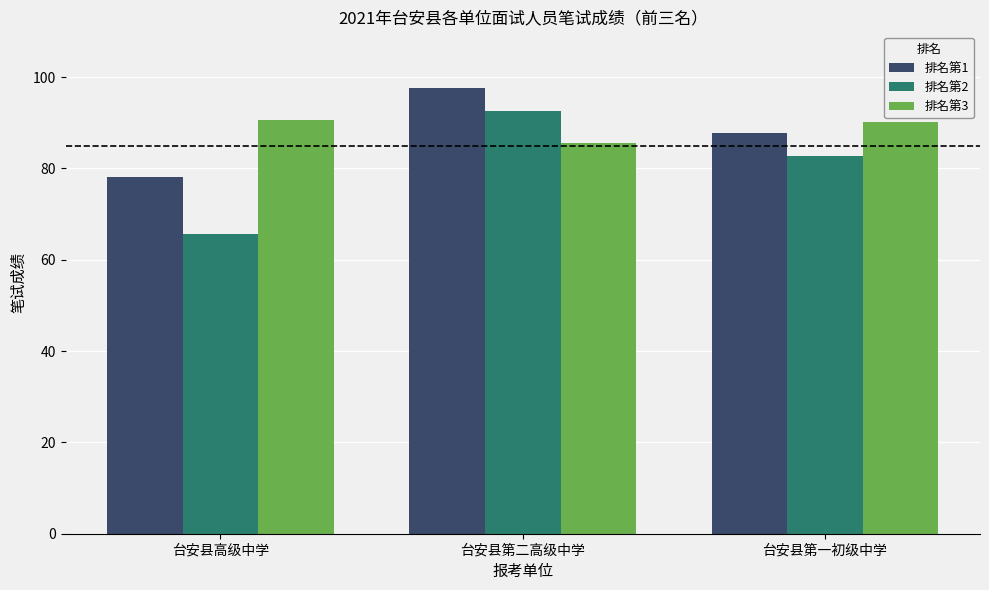

Reading left to right, list all the values displayed in this chart.

排名第1: 台安县高级中学=78.0	台安县第二高级中学=97.5	台安县第一初级中学=87.7
排名第2: 台安县高级中学=65.7	台安县第二高级中学=92.7	台安县第一初级中学=82.7
排名第3: 台安县高级中学=90.7	台安县第二高级中学=85.7	台安县第一初级中学=90.2